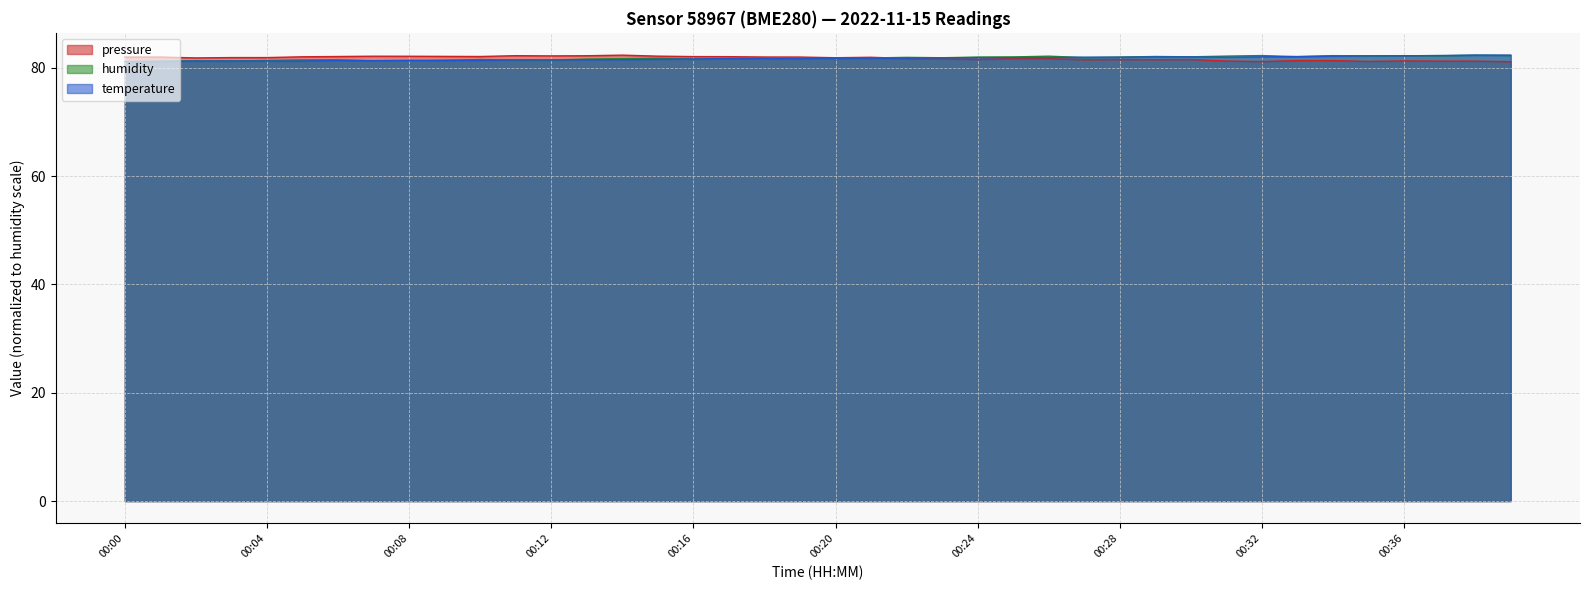

What value does the humidity series have at 00:19?

81.6